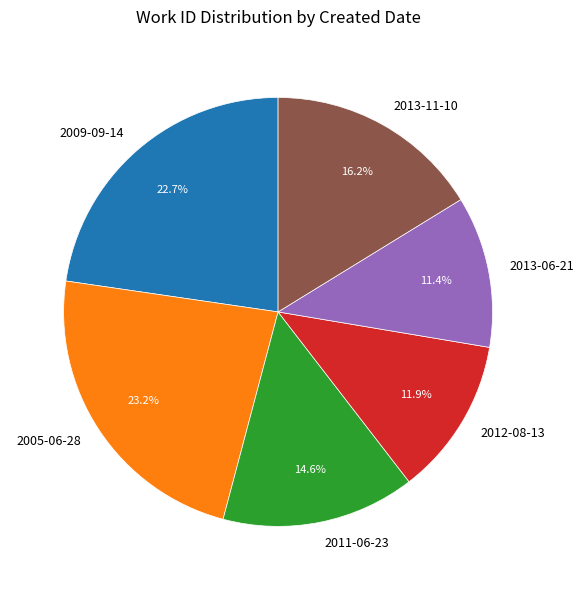

To the nearest percent, what percentage of the pie is 2011-06-23?

15%